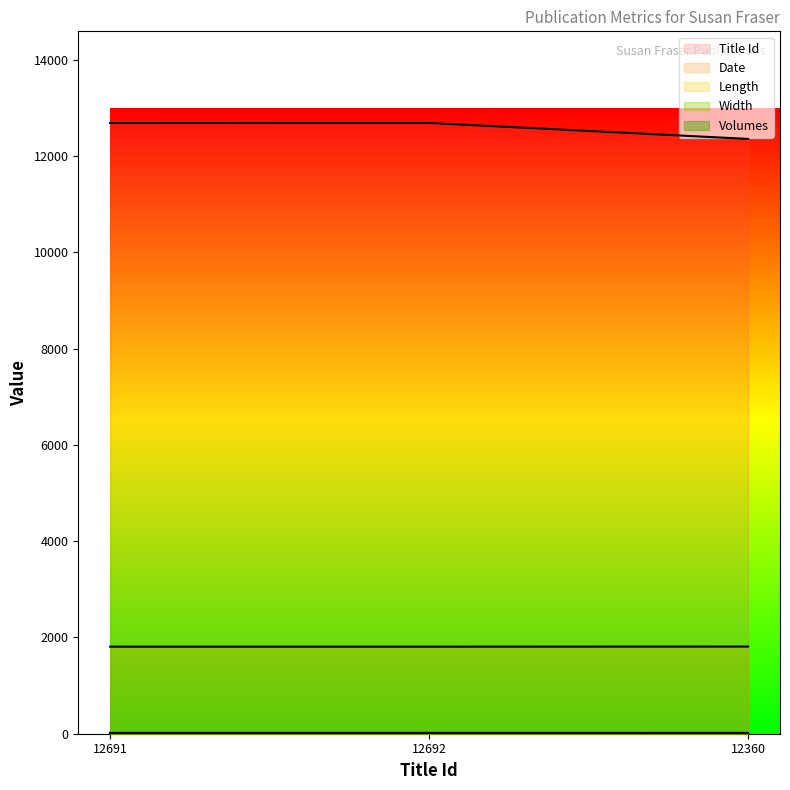

At which label is Title Id closest to 12526?

12691